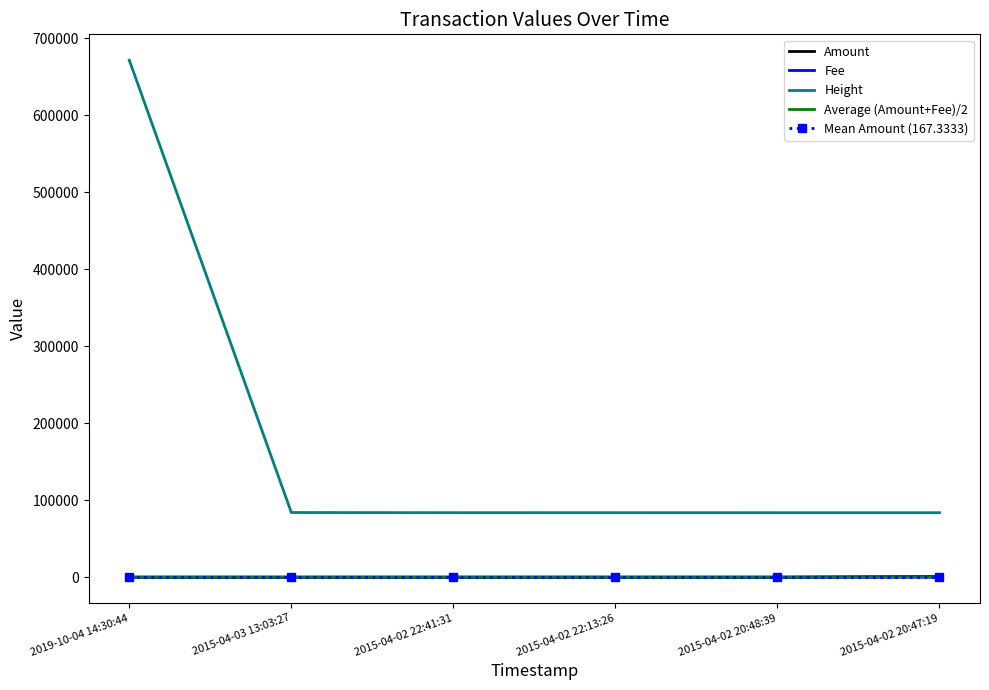

True or false: Height and Mean Amount (167.3333) intersect in this chart.

False